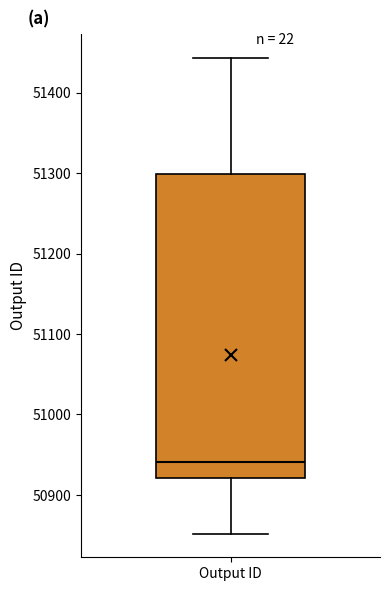

Transcribe this box plot: give where the median line is, the range the box spans, and where the two whiskers end, as read against the y-axis. The values are not printed on the chart, so give them approximately, as read against the axis.

median 50940, box 50920 to 51300, whiskers 50850 to 51440